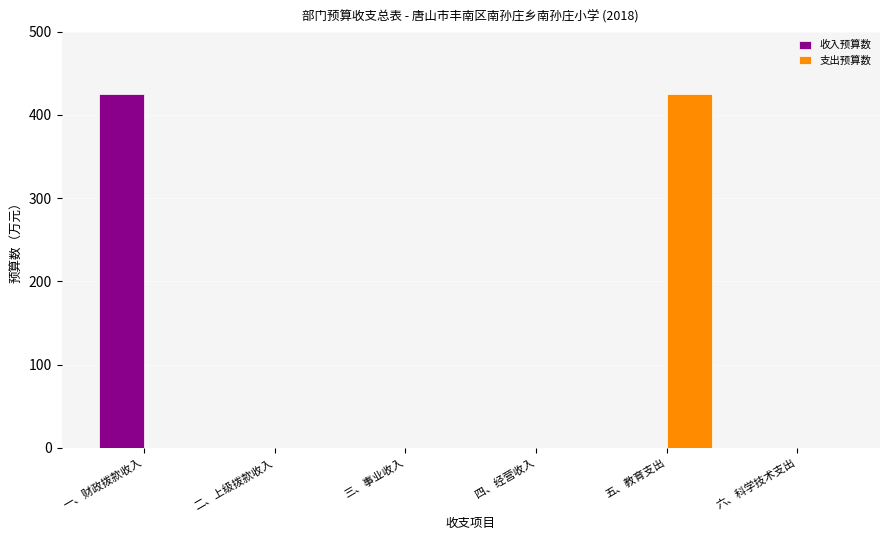

What are all the series names shown in the legend?

收入预算数, 支出预算数